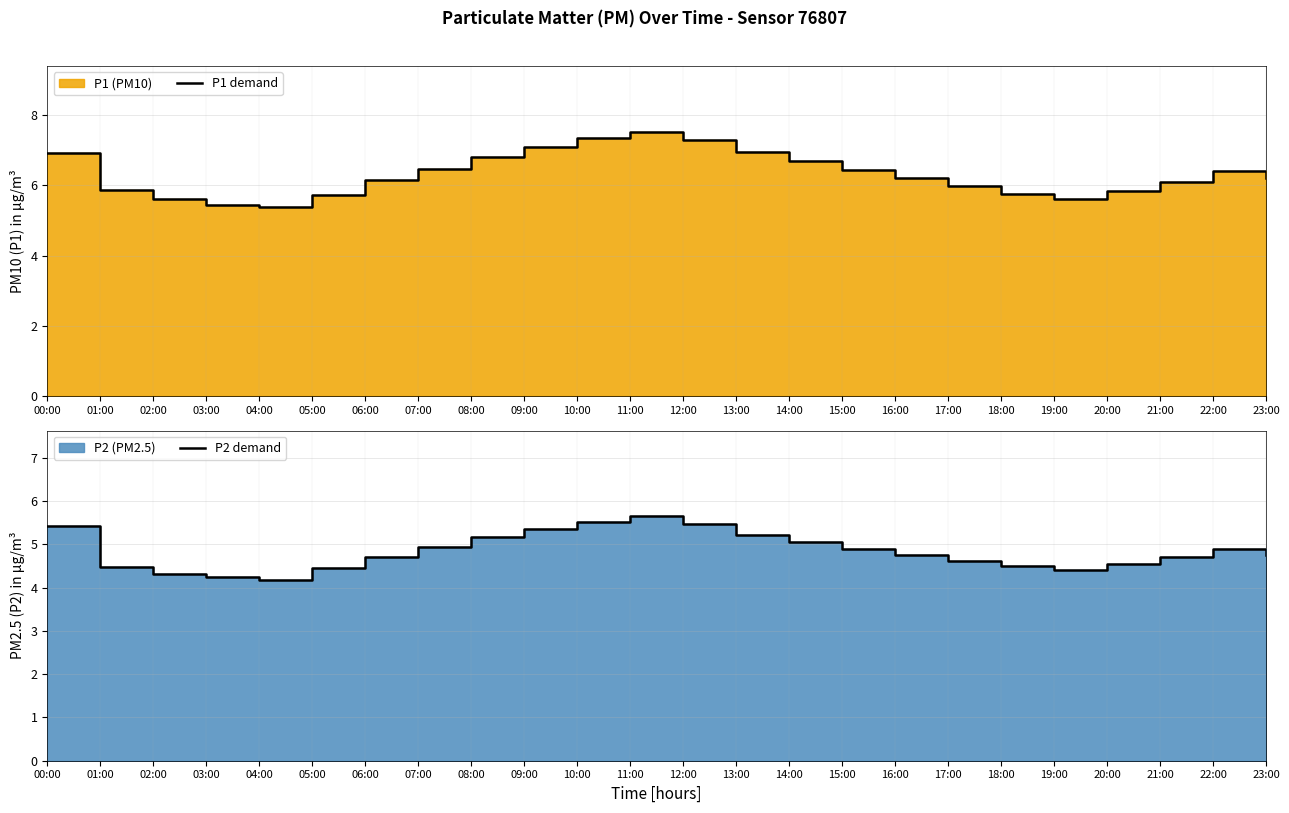

What position from the right is 16:00?

8